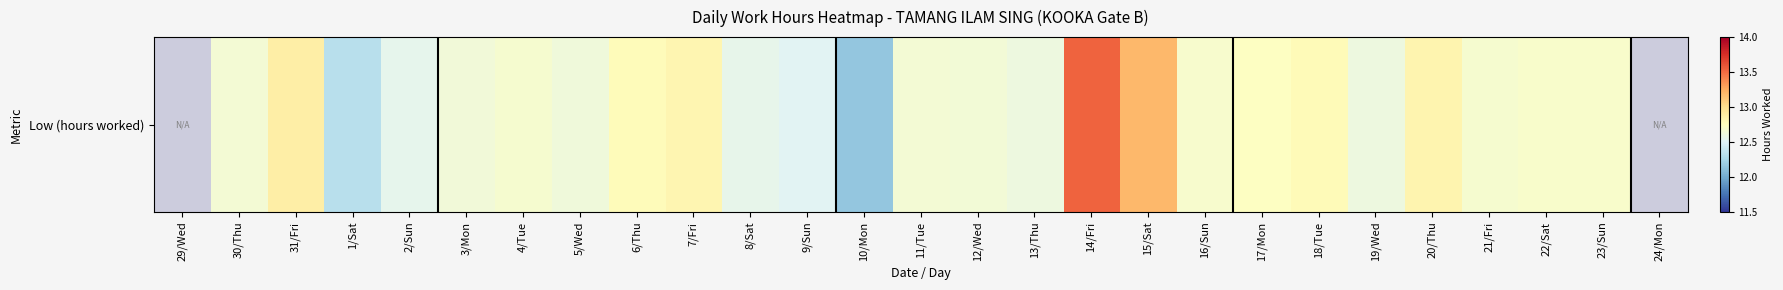

What is the sum of the values at 16/Sun and 31/Fri?

25.6